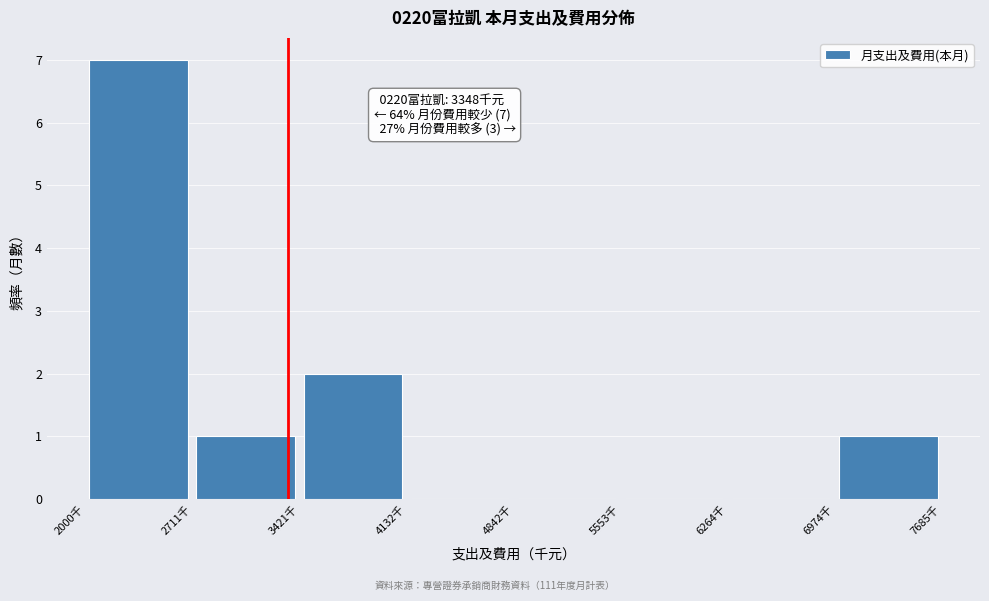

Over which range of the x-axis is the bar tallest?

2000 to 2700